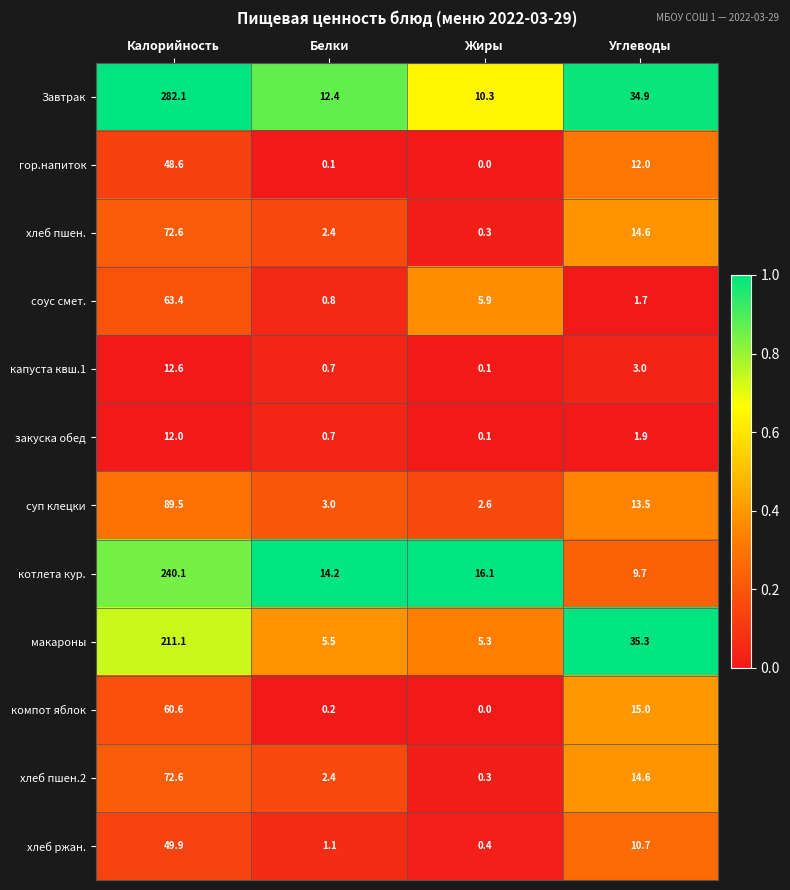

What is the total value across all series at Белки?

43.5